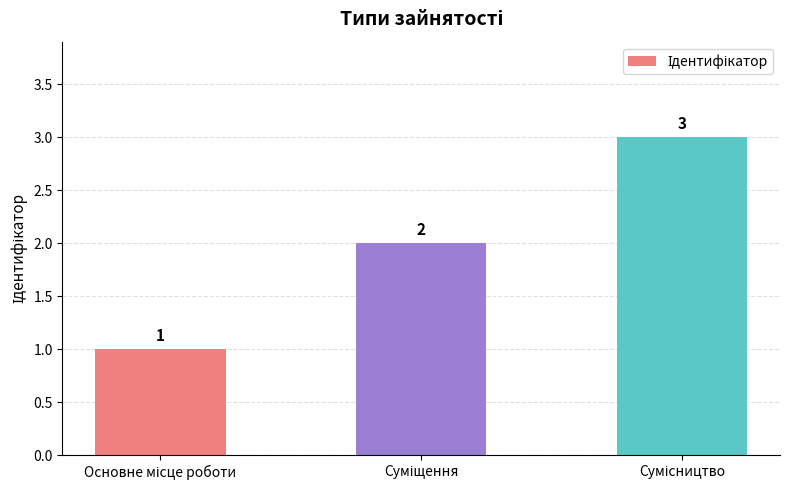

What is the sum of all values?

6